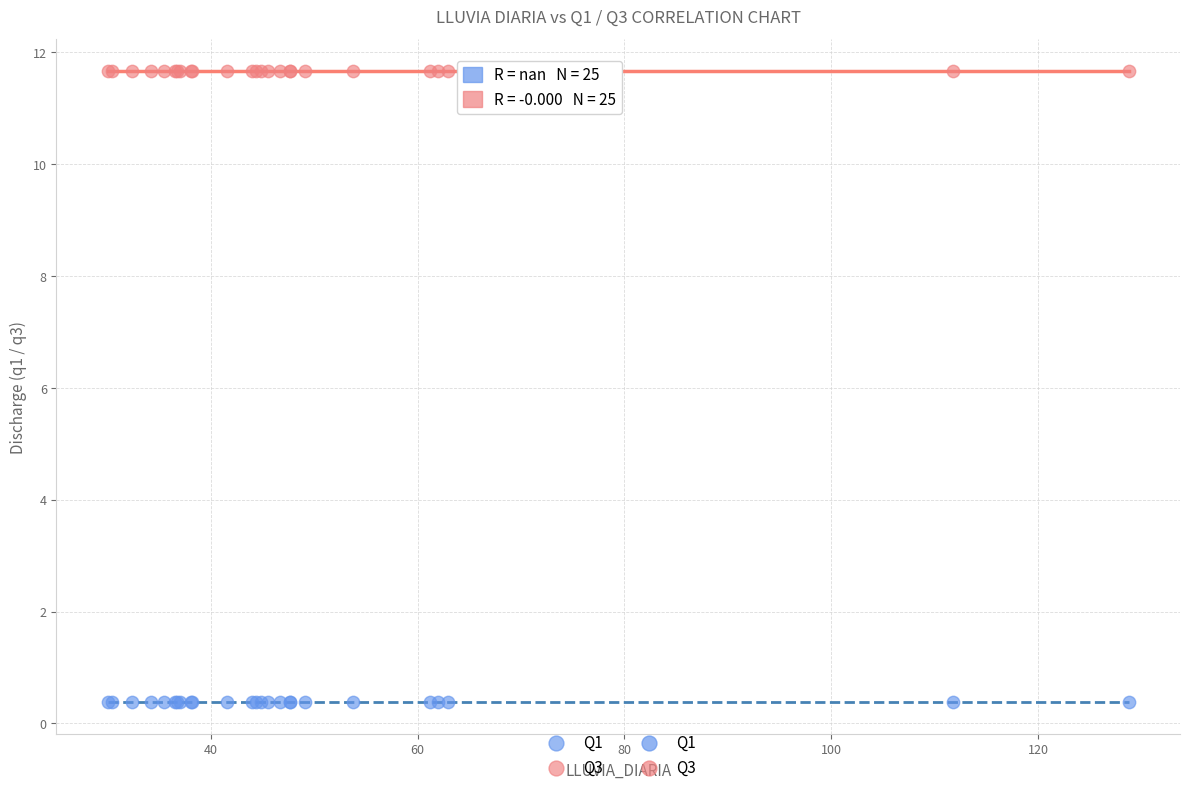

Which series contains the lowest Y value?

Q1